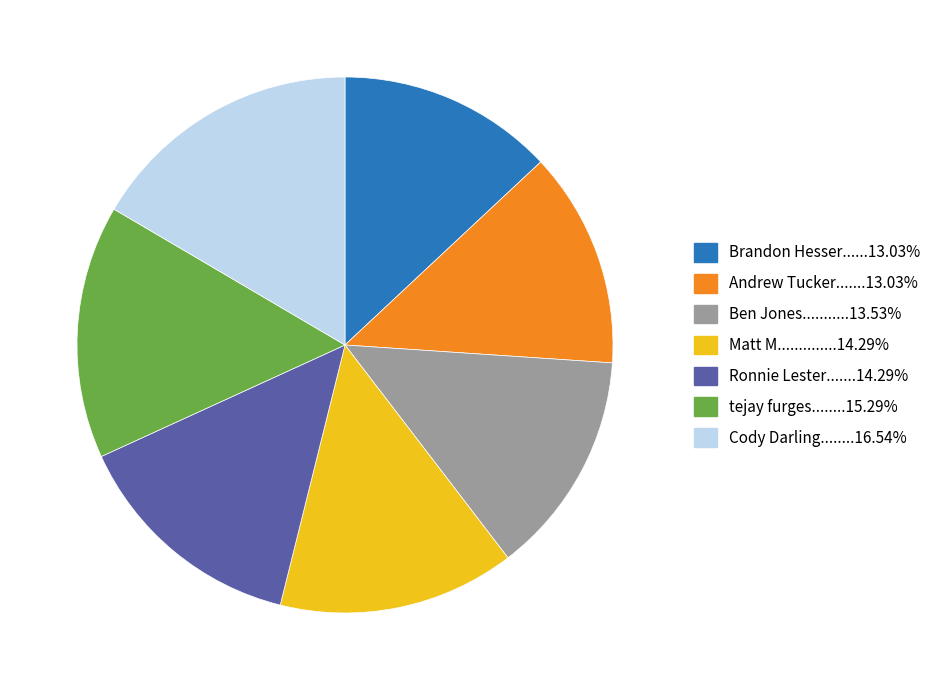

Does any single category account for the majority?

No